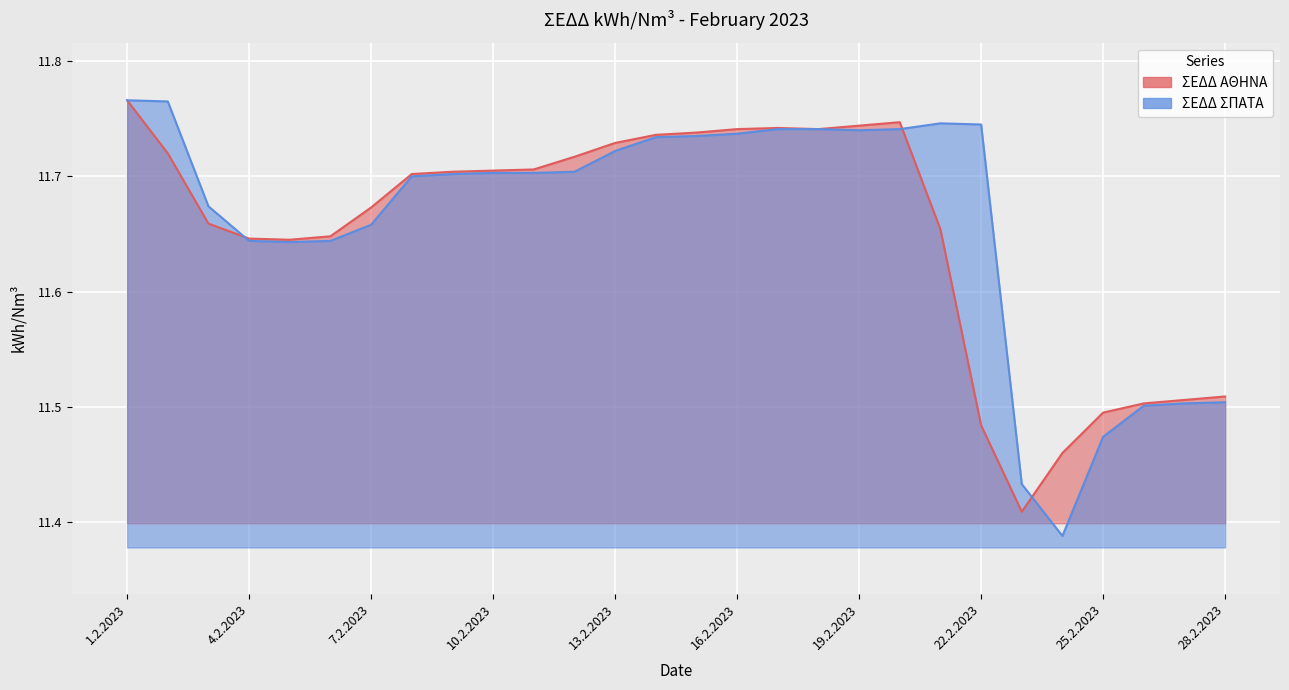

True or false: ΣΕΔΔ ΣΠΑΤΑ has a value of 11.6 at 4.2.2023.

True